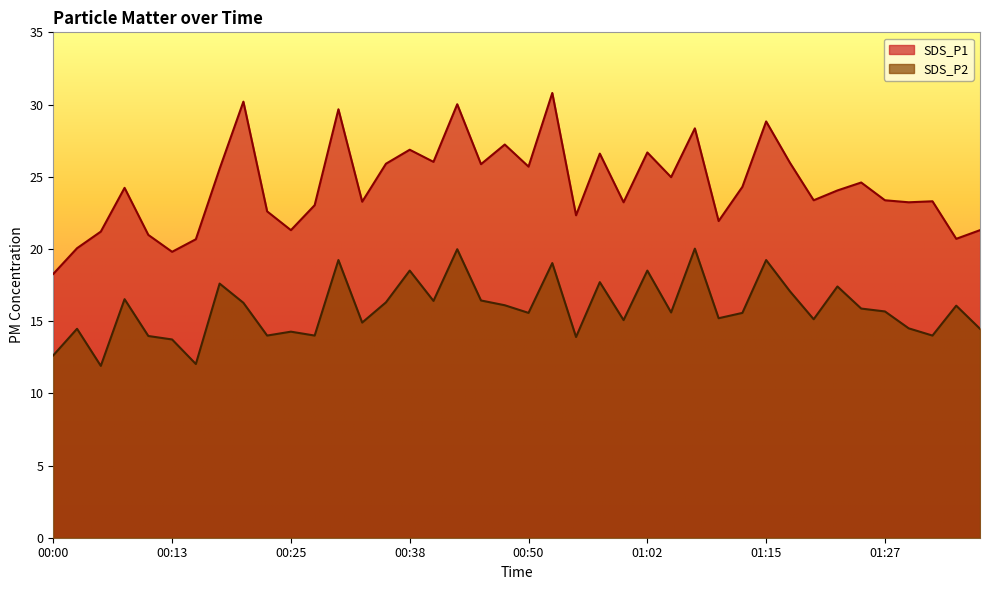

True or false: SDS_P2 and SDS_P1 cross at least once.

False